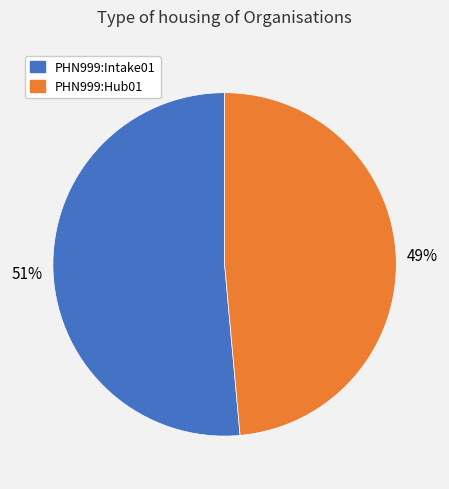

What percentage is the PHN999:Hub01 slice, to the nearest percent?

49%